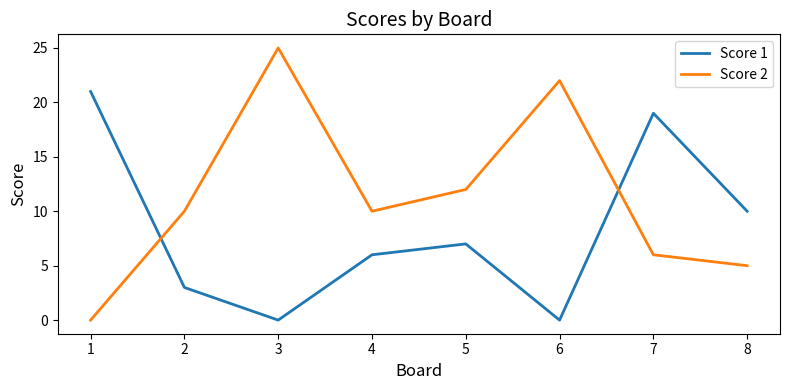

What are all the series names shown in the legend?

Score 1, Score 2